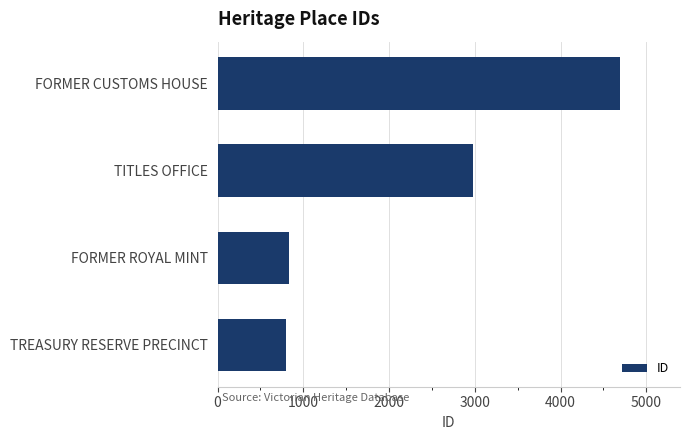

What is the ratio of the value at FORMER ROYAL MINT to the value at TREASURY RESERVE PRECINCT?

1.0